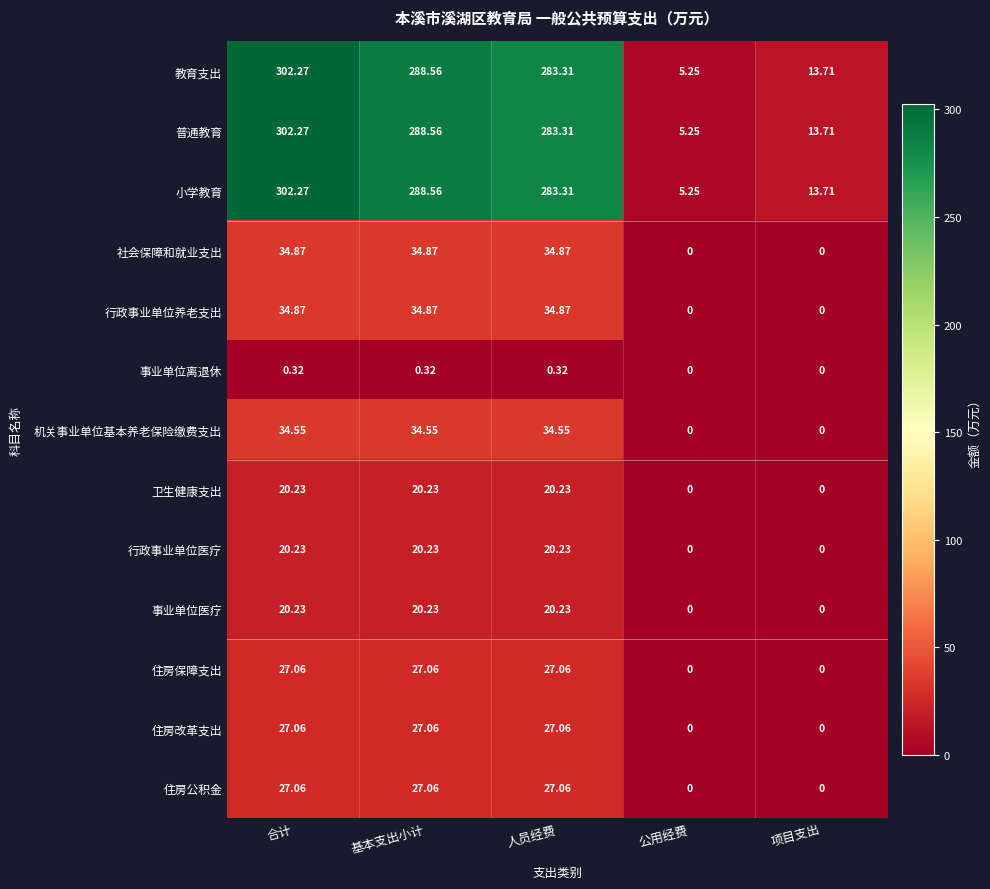

How many values in the 事业单位离退休 series exceed 0?

3